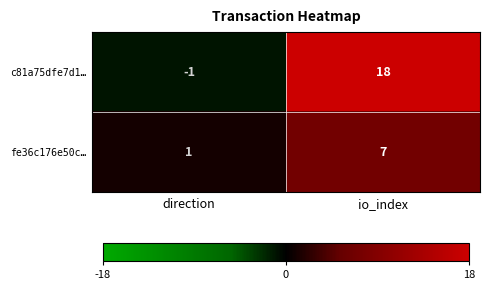

Which series has the widest spread of values?

c81a75dfe7d1…